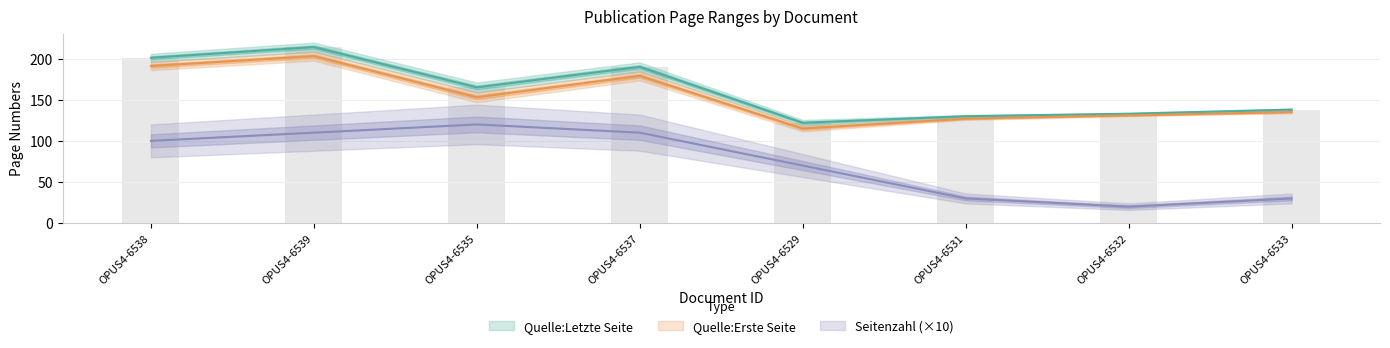

Which series changed the most between OPUS4-6539 and OPUS4-6529?

Quelle:Letzte Seite